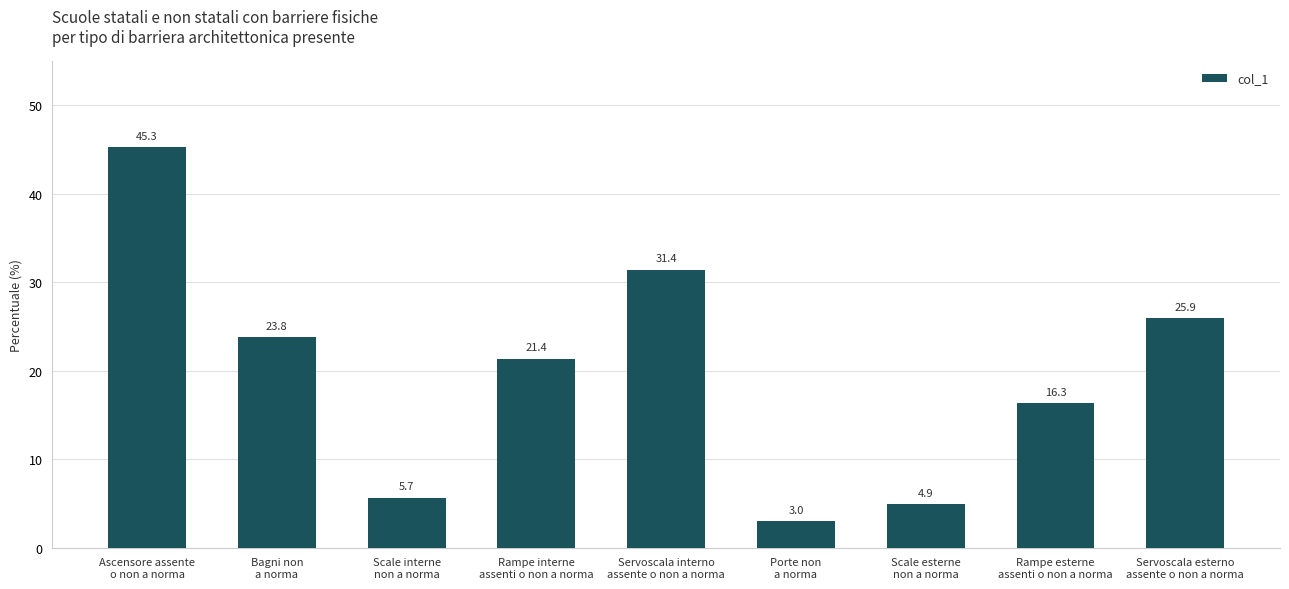

Rank the categories by value from lowest to highest.

Porte non
a norma, Scale esterne
non a norma, Scale interne
non a norma, Rampe esterne
assenti o non a norma, Rampe interne
assenti o non a norma, Bagni non
a norma, Servoscala esterno
assente o non a norma, Servoscala interno
assente o non a norma, Ascensore assente
o non a norma